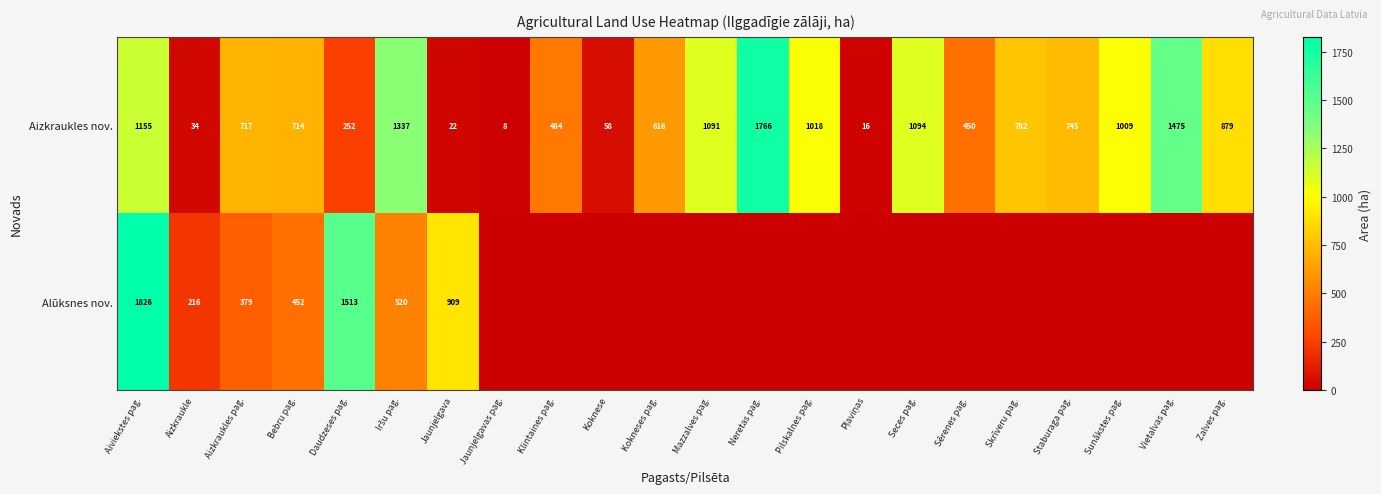

At which label is Aizkraukles nov. closest to 887?

Zalves pag.